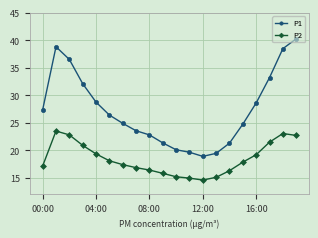

What is the difference between the maximum and minimum values in the P2 series?

8.9